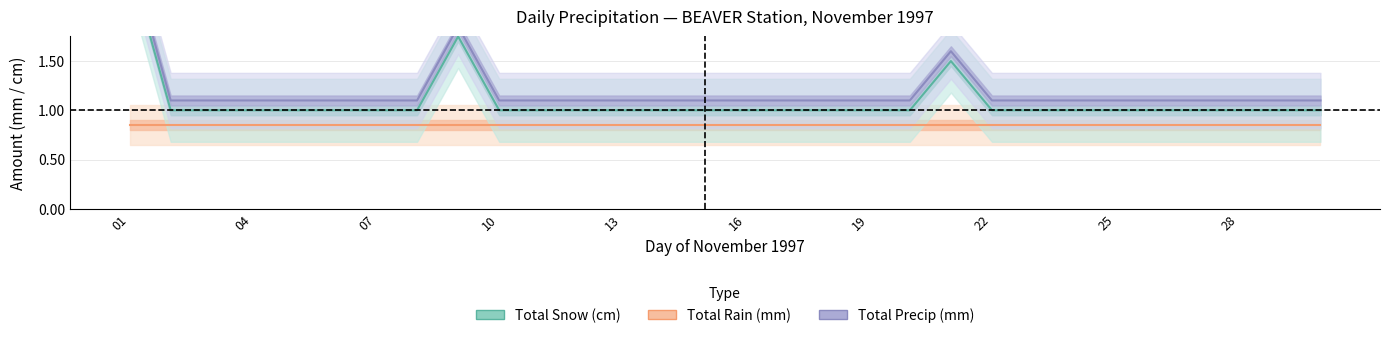

At which category is the sum across all series the highest?

01